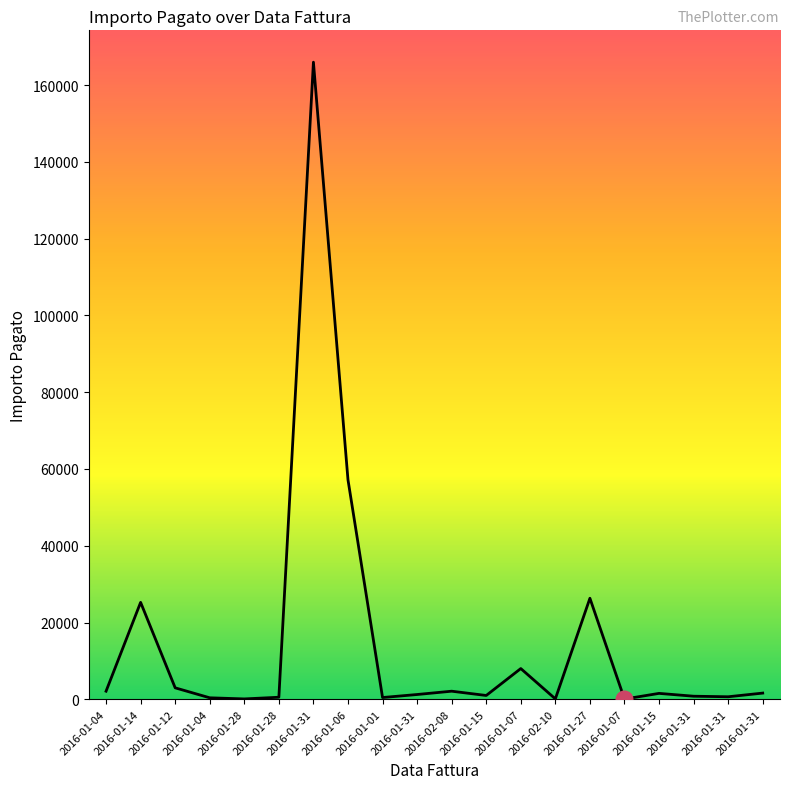

Is it true that the value at 2016-02-08 is 3689.8?

False